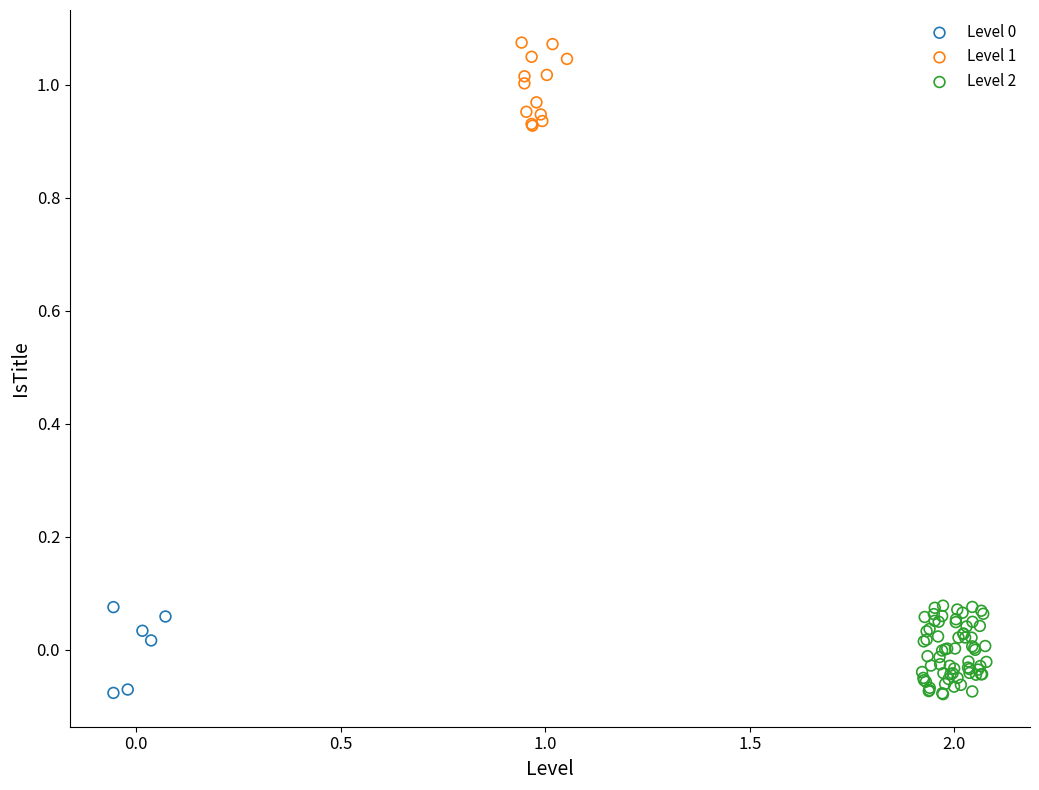

Which series has the largest Y range (max minus min)?

Level 2